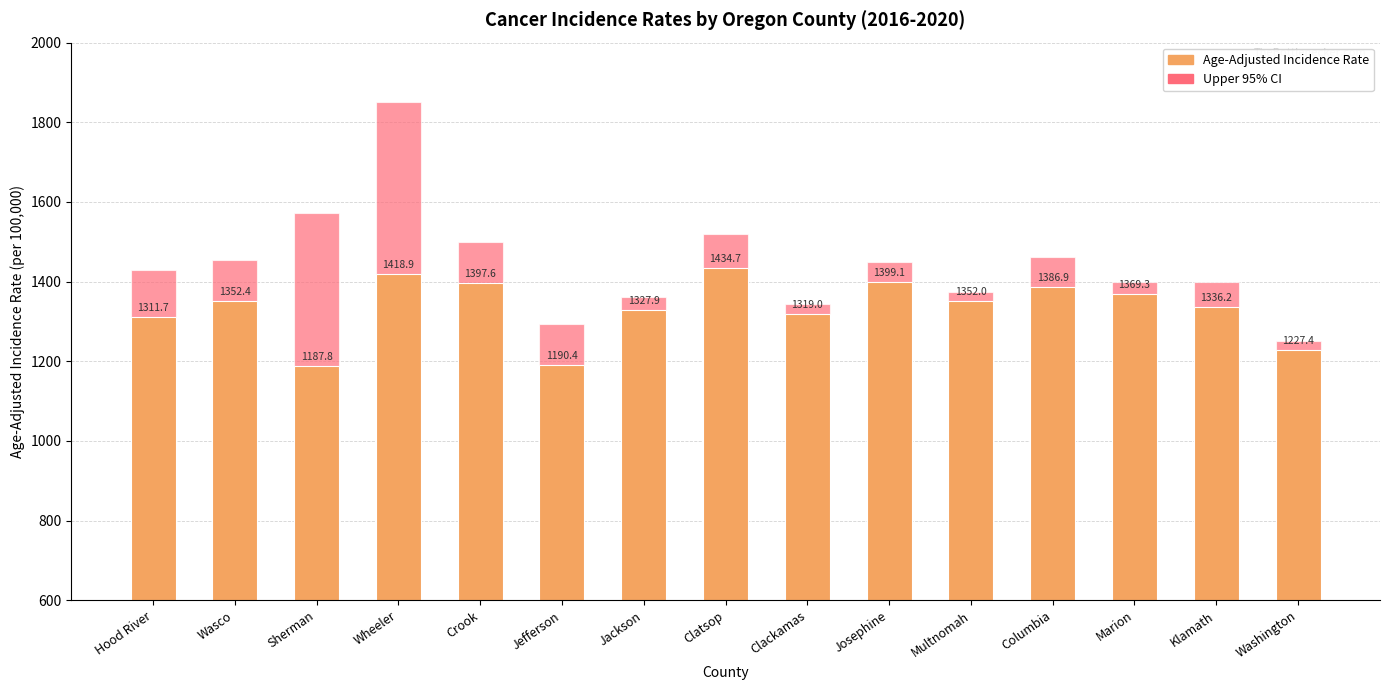

What value does the Age-Adjusted Incidence Rate series have at Marion?

1369.3